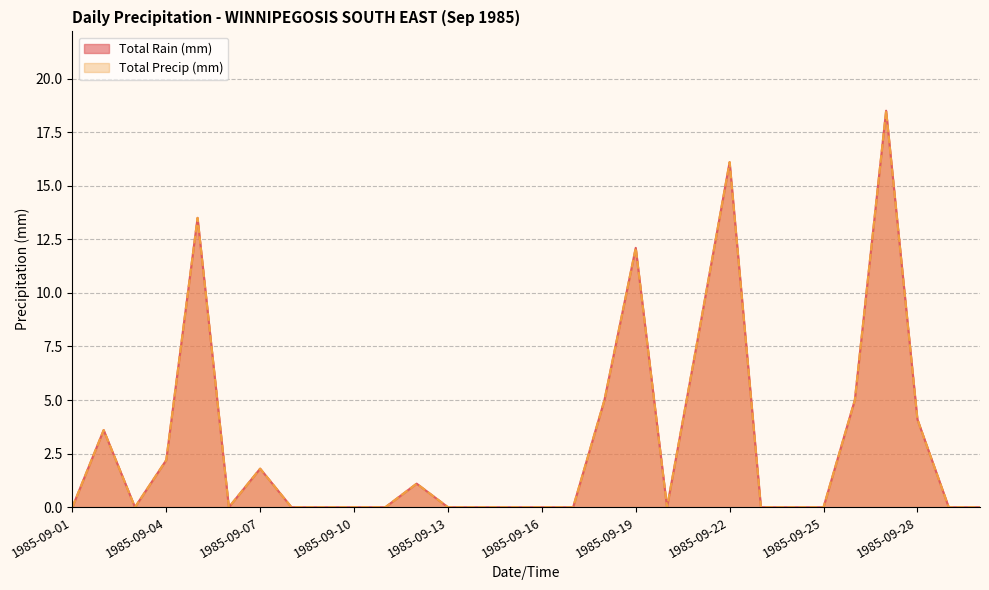

True or false: Total Precip (mm) and Total Rain (mm) intersect in this chart.

False